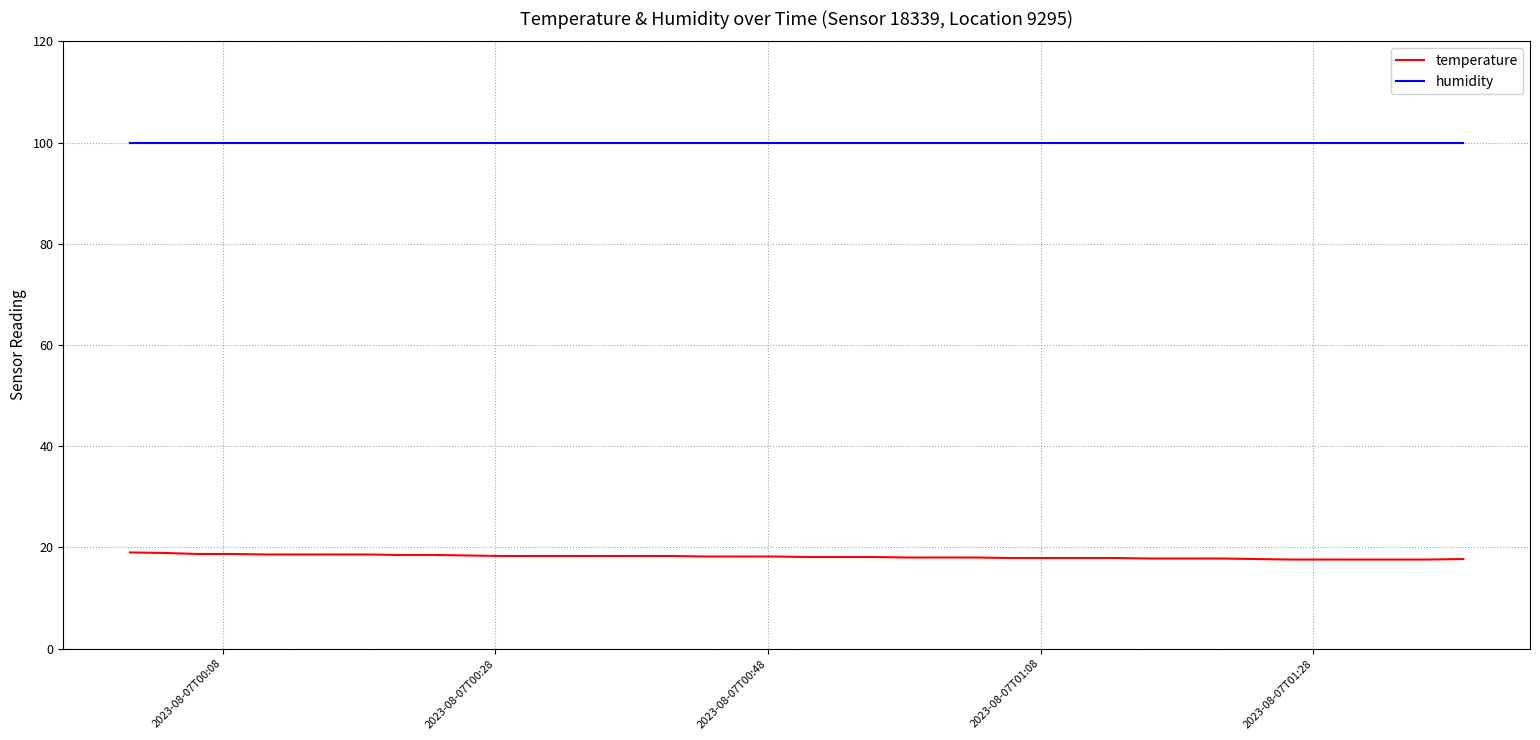

What is the average value of the temperature series?

18.2